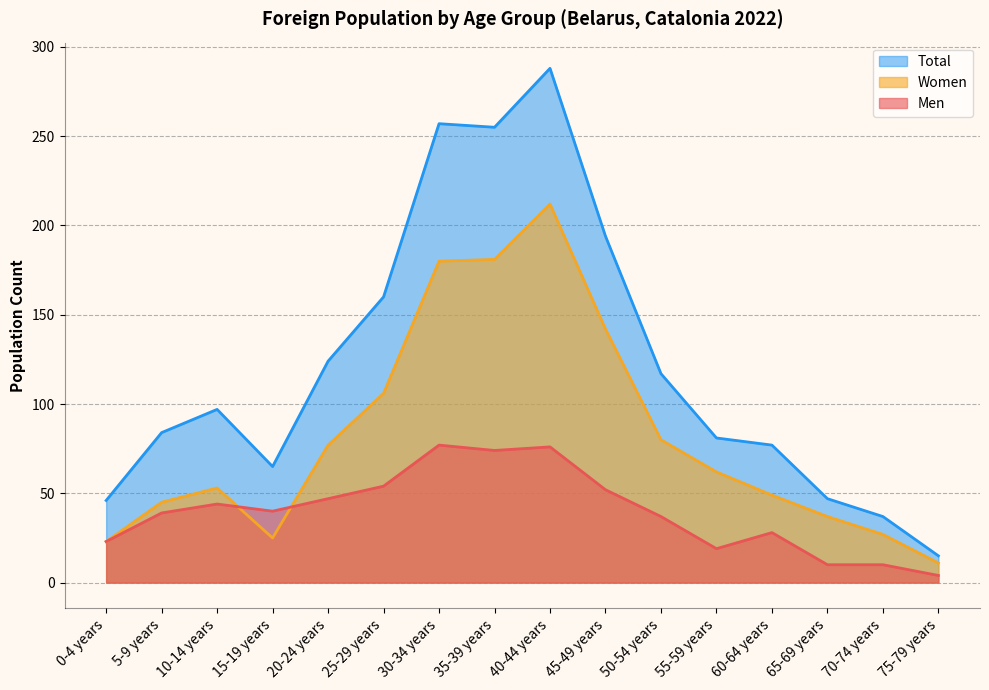

Between 60-64 years and 75-79 years, which series saw the biggest shift?

Total